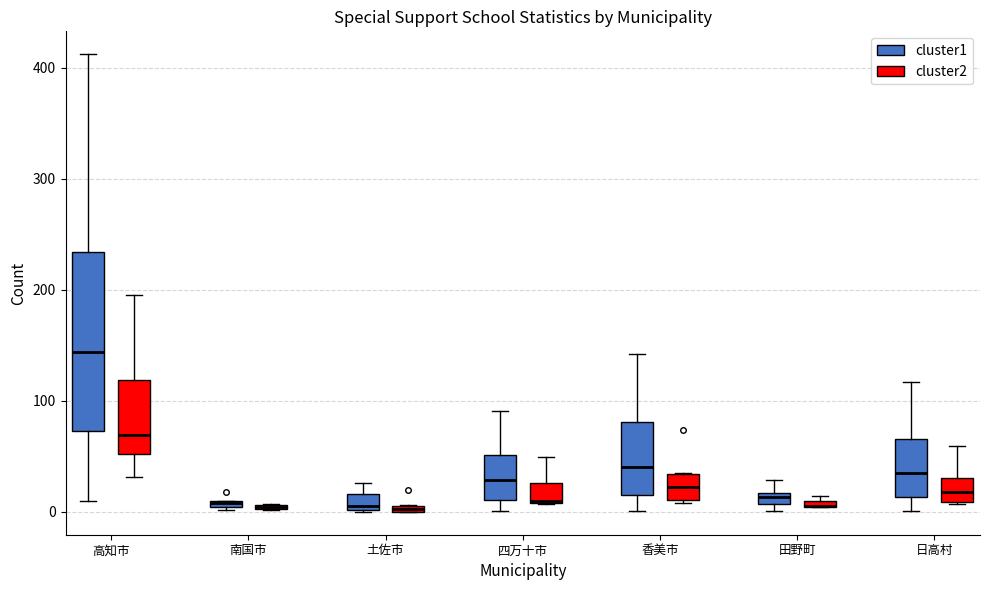

Which box is the tallest, from its lower edge to its upper edge?

高知市 (cluster1)